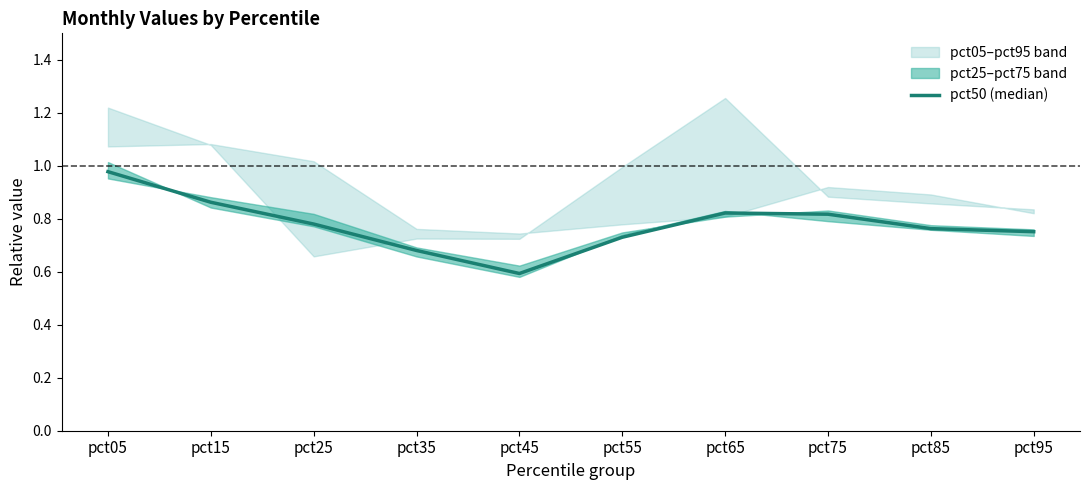

Rank the categories by value from lowest to highest.

pct45, pct35, pct55, pct95, pct85, pct25, pct75, pct65, pct15, pct05